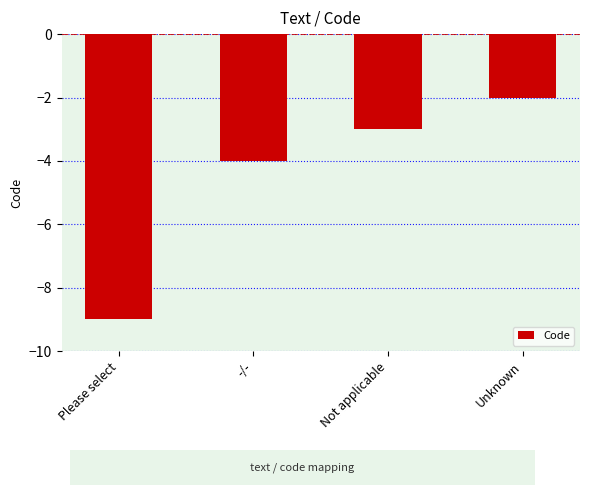

Are the bars grouped side by side (vs. stacked)?

No